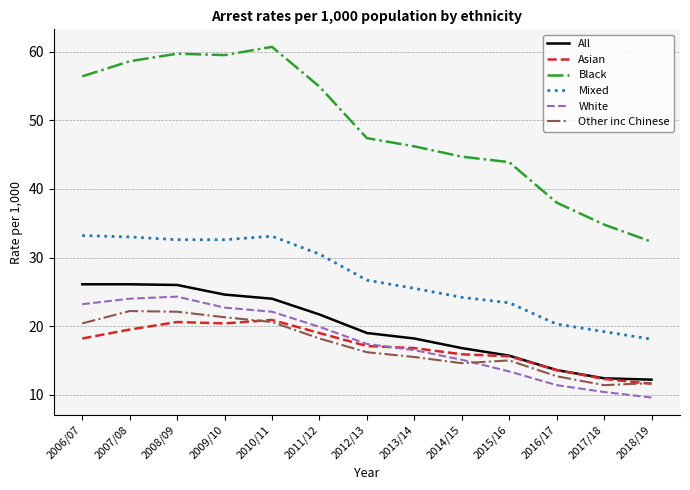

Is the value of White at 2016/17 greater than the value of All at 2007/08?

No